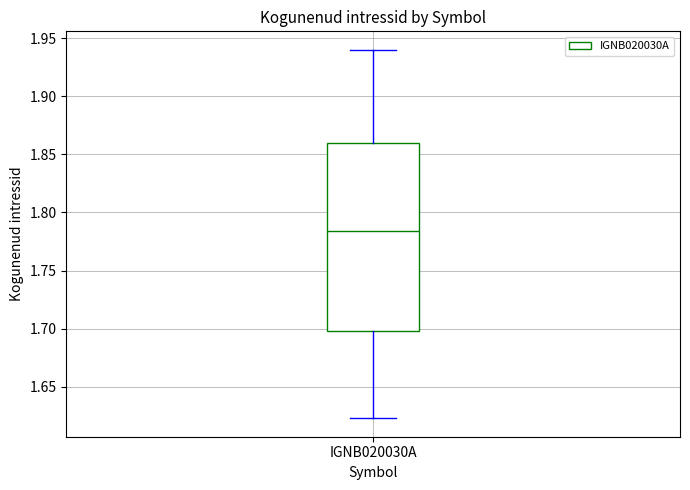

Where does the lower whisker of the box for IGNB020030A end on the y-axis? The values are not printed on the chart, so give them approximately, as read against the axis.

1.625